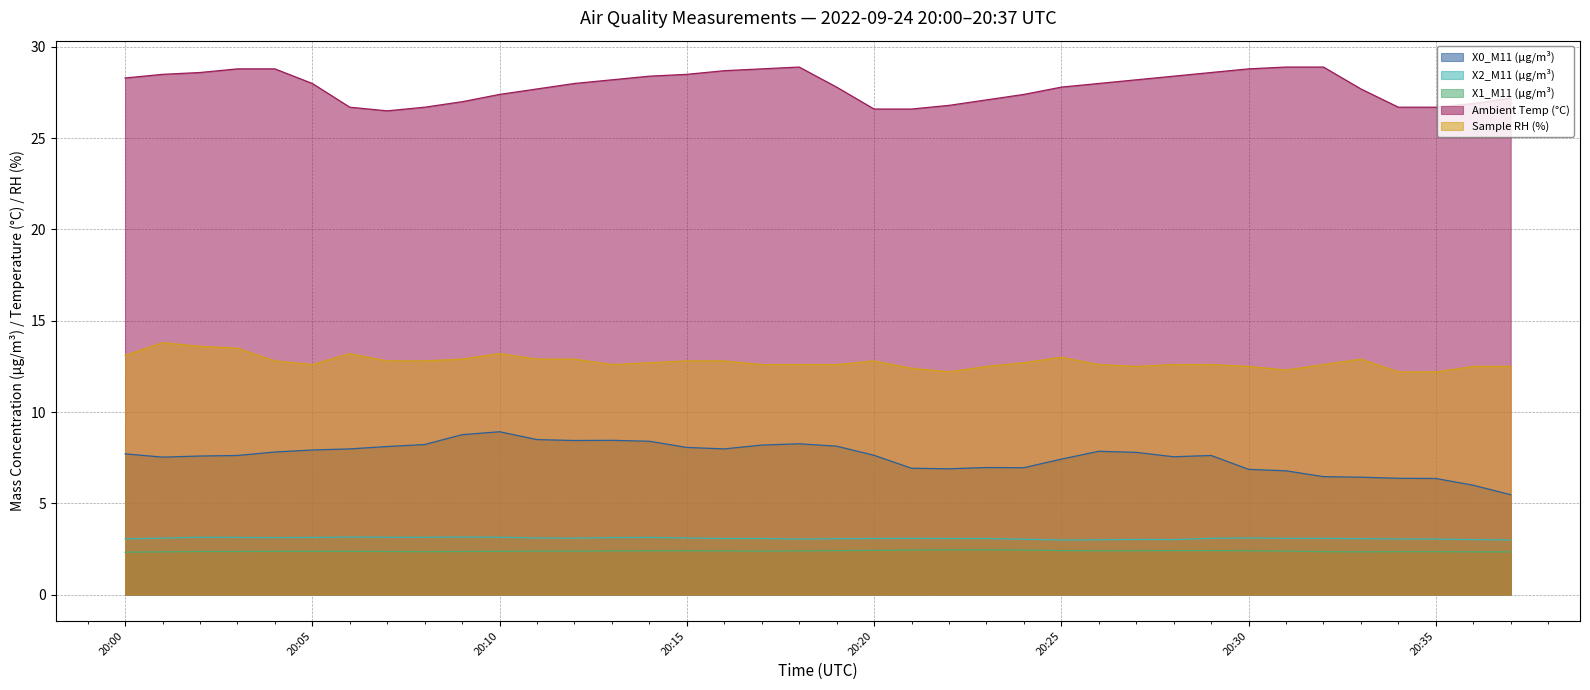

What is the value of the X1_M11 (μg/m³) point at the 4th from the left?

2.4